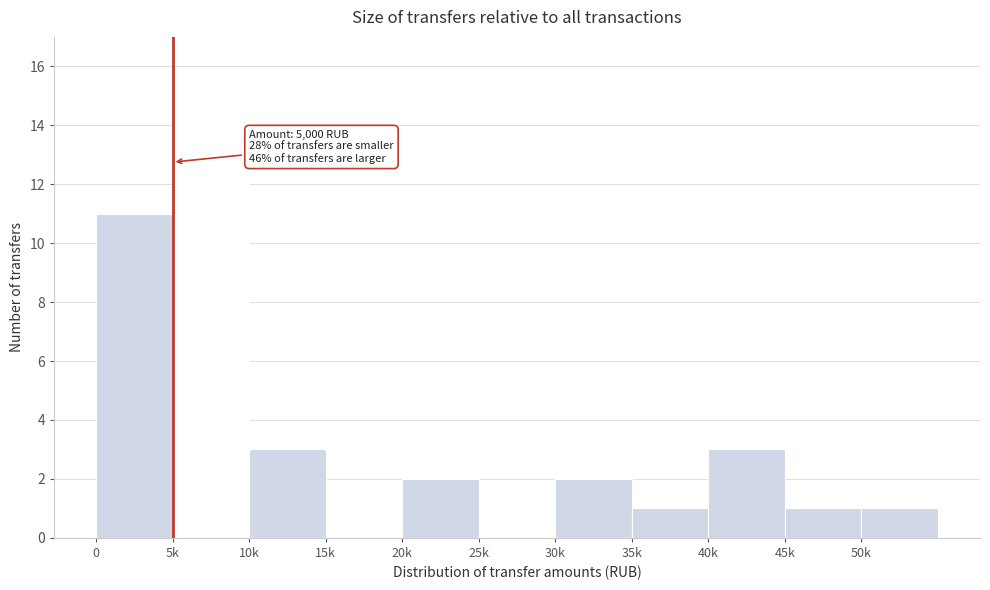

Reading left to right, transcribe all the data shown in this chart.

0=11	5k=15	10k=3	15k=0	20k=2	25k=0	30k=2	35k=1	40k=3	45k=1	50k=1